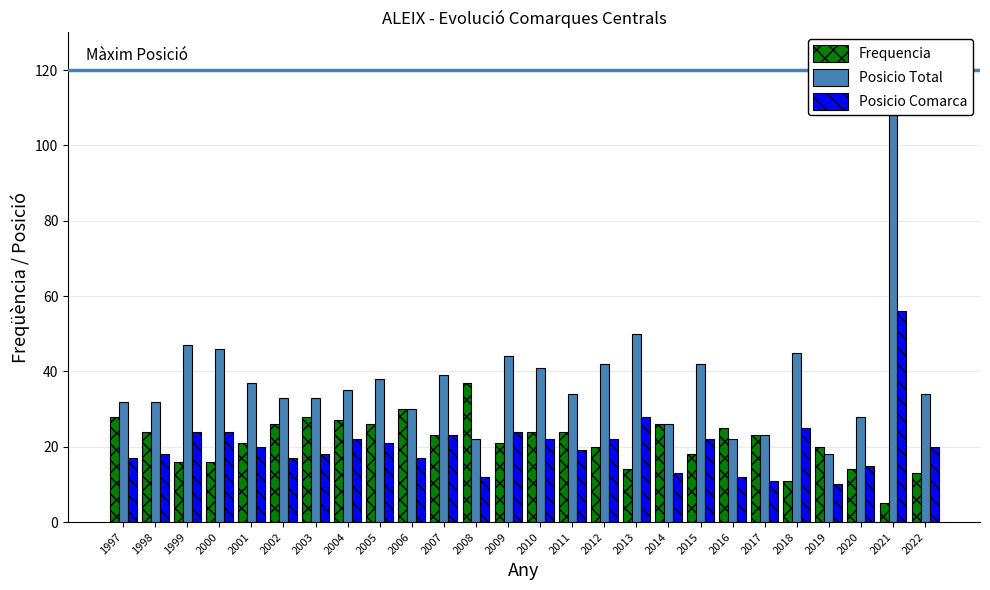

Which series has the largest total across all categories?

Posicio Total